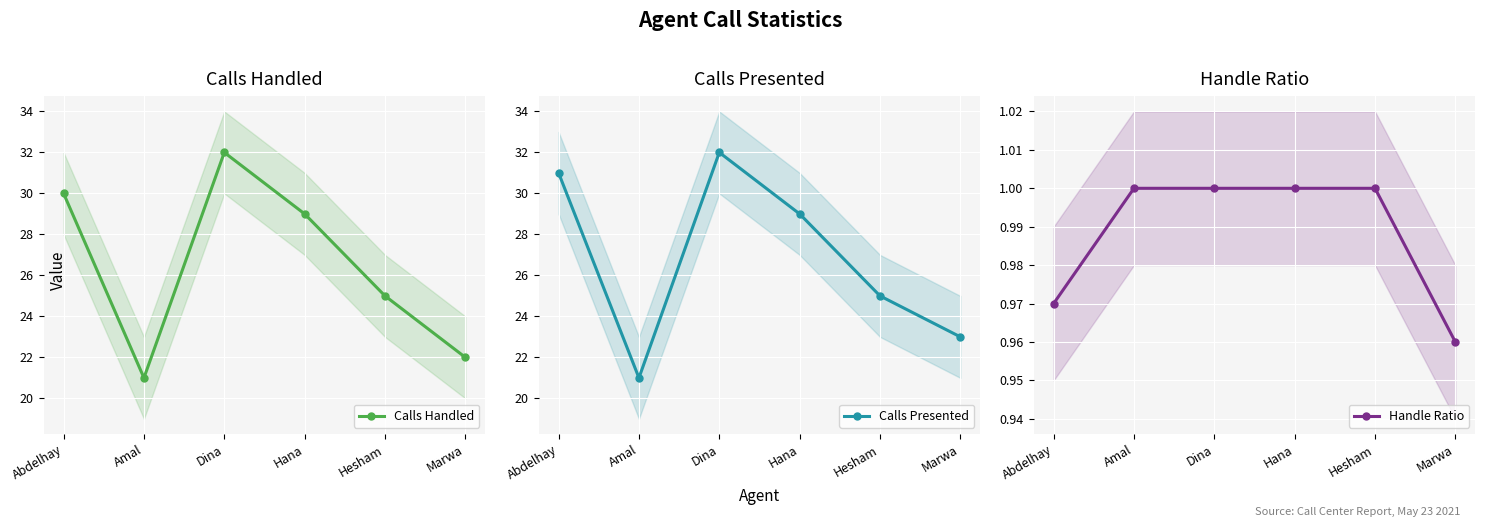

Reading right to left, what are all the values shown in this chart?

Calls Handled: Marwa=22.0	Hesham=25.0	Hana=29.0	Dina=32.0	Amal=21.0	Abdelhay=30.0
Calls Presented: Marwa=23.0	Hesham=25.0	Hana=29.0	Dina=32.0	Amal=21.0	Abdelhay=31.0
Handle Ratio: Marwa=1.0	Hesham=1.0	Hana=1.0	Dina=1.0	Amal=1.0	Abdelhay=1.0